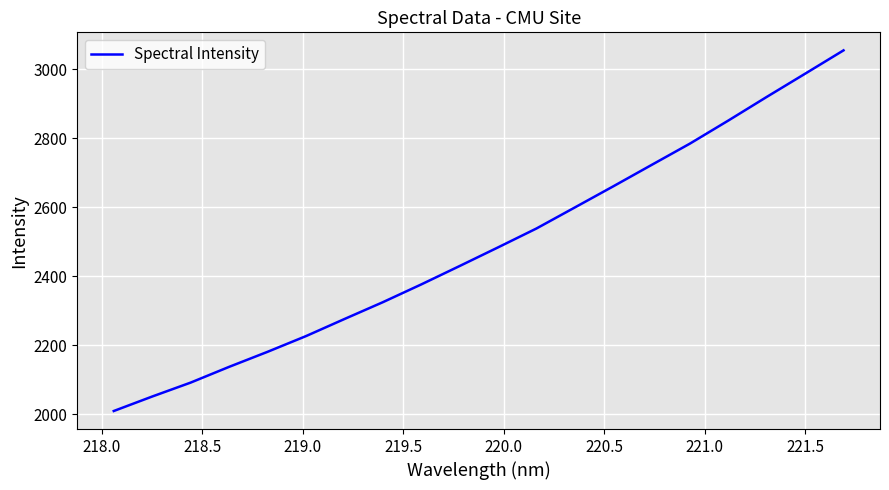

Does the chart display data point markers on the line(s)?

No